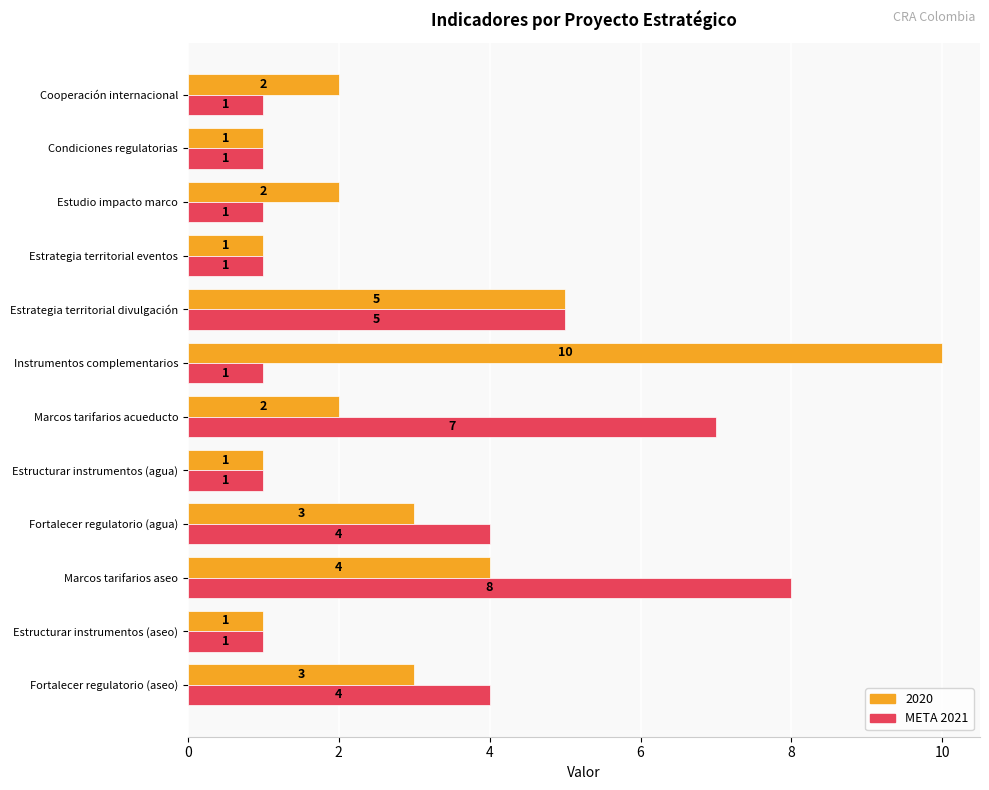

Rank the series by their maximum value, from lowest to highest.

META 2021, 2020